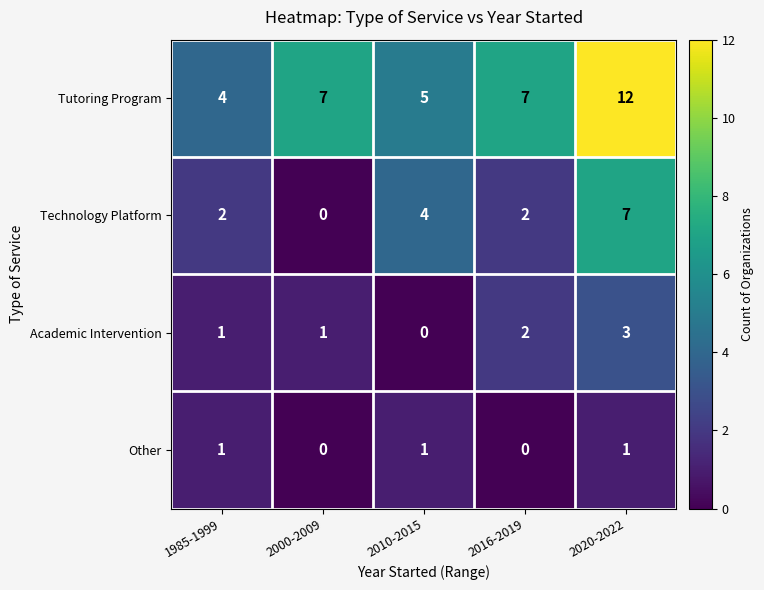

Count the Academic Intervention values in the range 1 to 2.

3